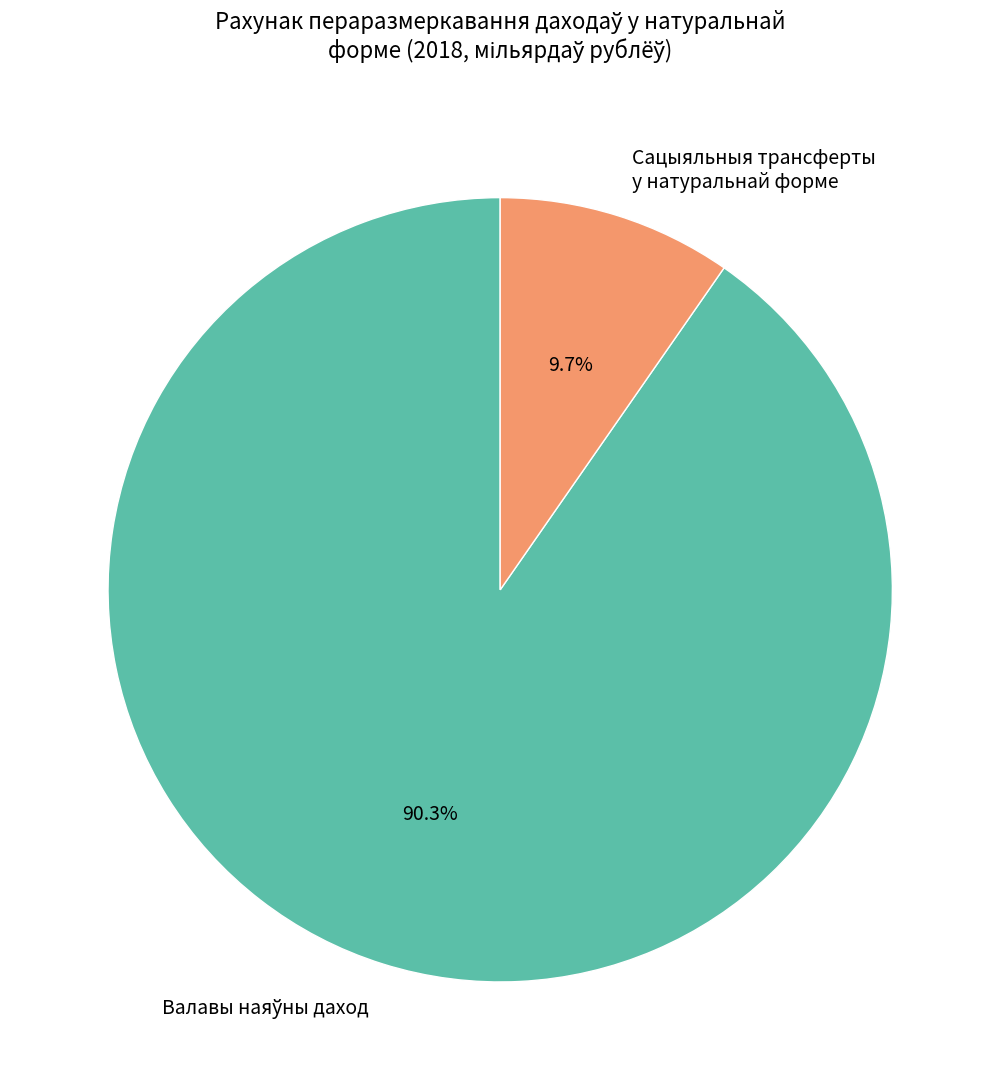

Is there any slice that represents more than half of the pie?

Yes